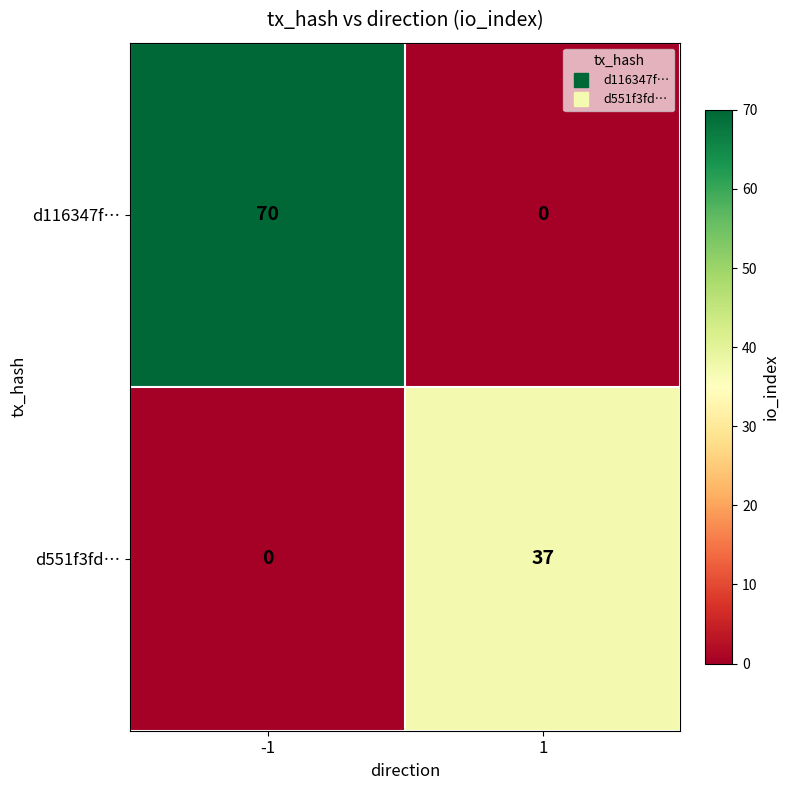

How many categories are shown in the chart?

2